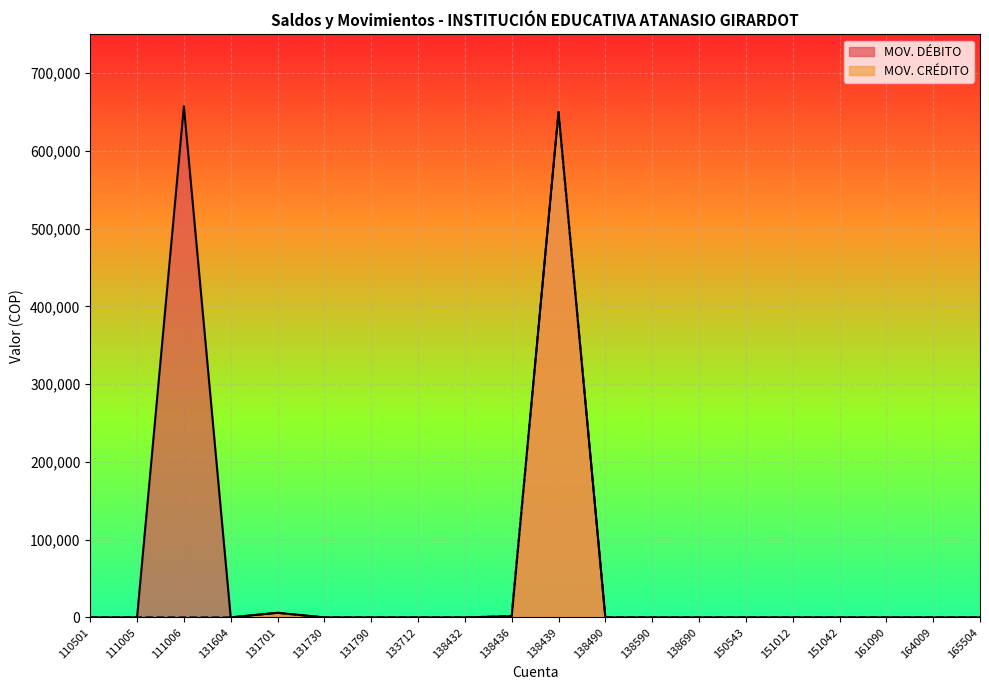

Which label corresponds to the largest value in the chart?

111006